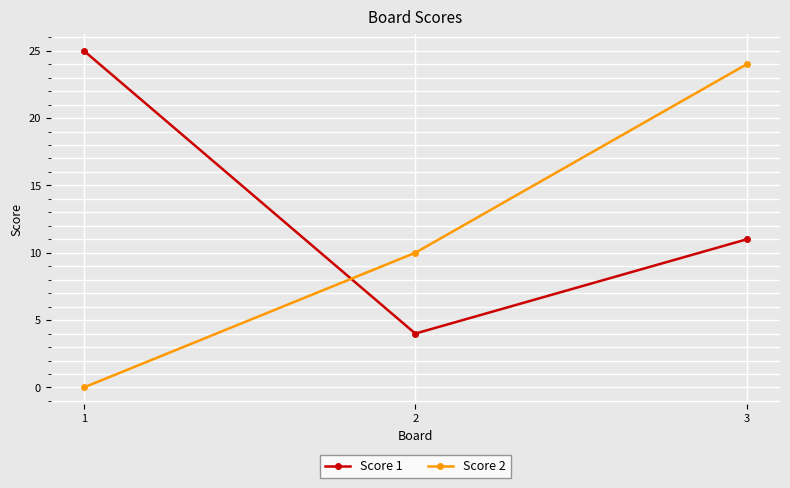

At 1, list the series in order from largest to smallest.

Score 1, Score 2